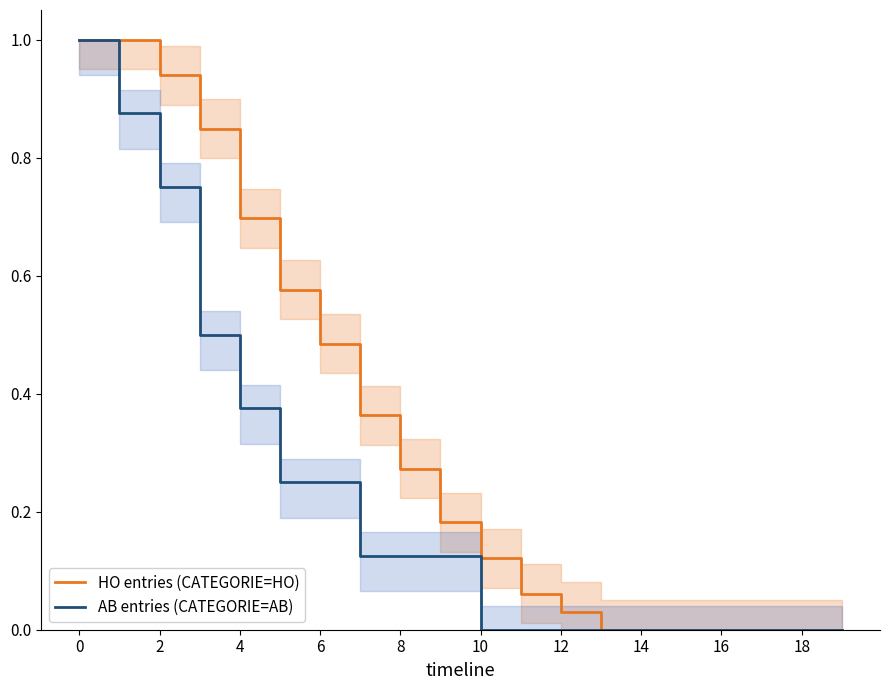

True or false: HO entries (CATEGORIE=HO) has more than 2 points higher than both neighbors.

False